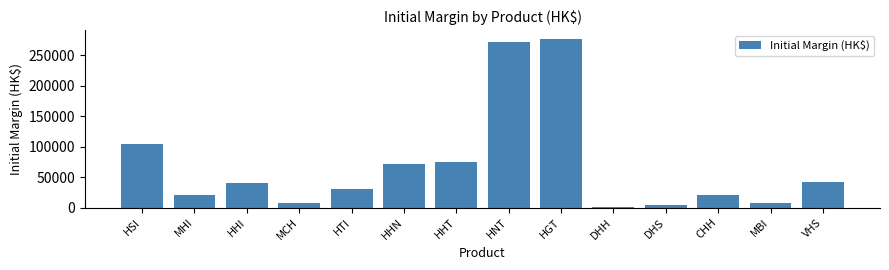

What is the difference between the maximum and second lowest values?

273847